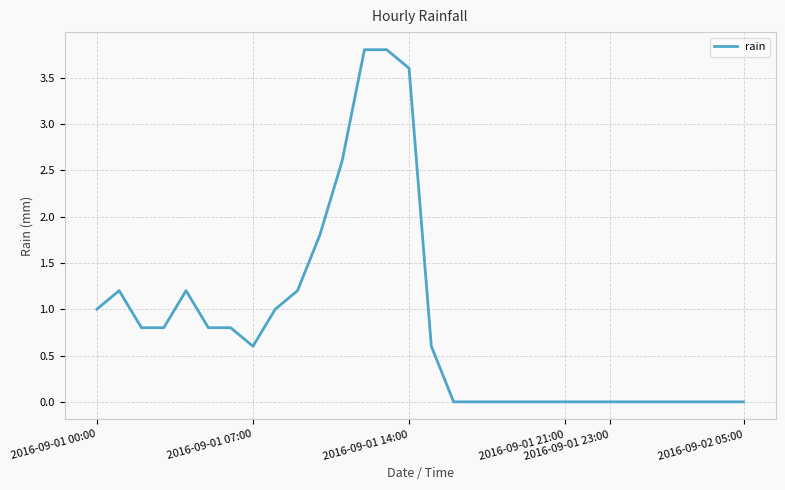

What is the greatest value displayed?

3.8